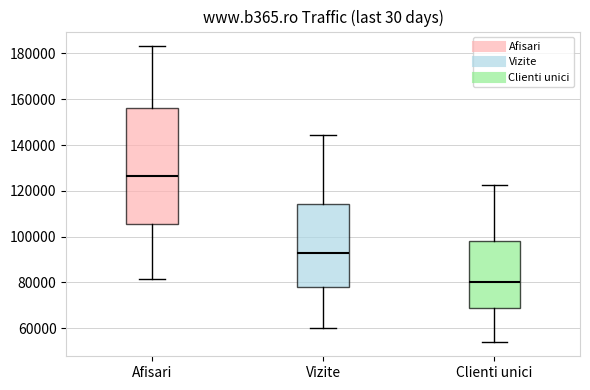

Where does the upper whisker of the box for Vizite end on the y-axis? The values are not printed on the chart, so give them approximately, as read against the axis.

144000